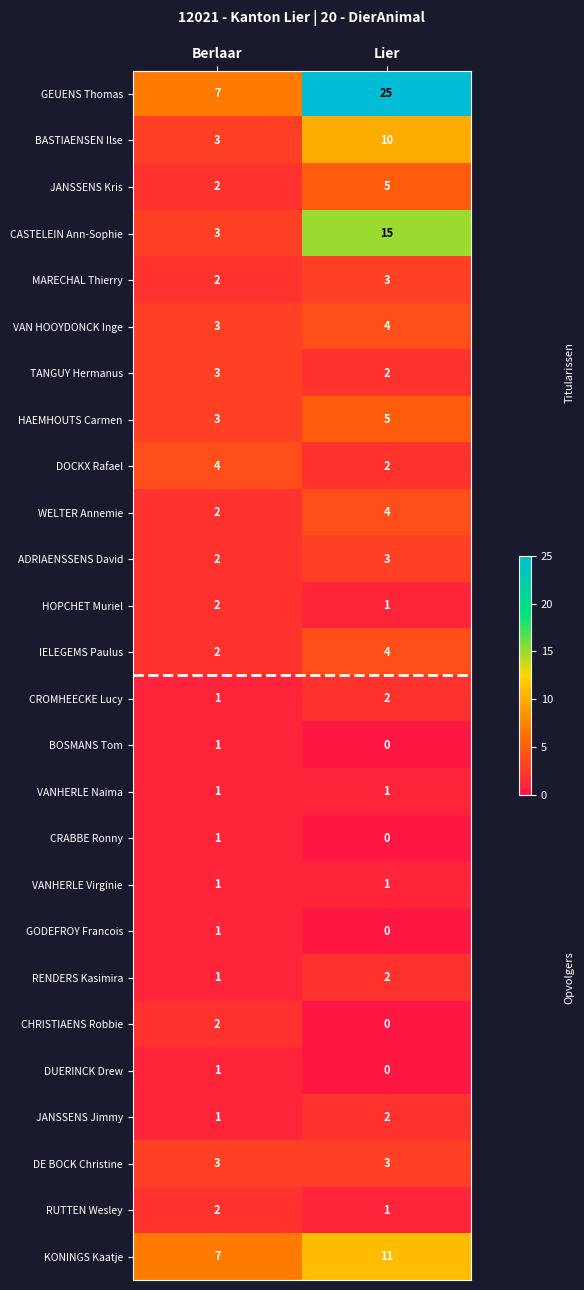

Is the value of WELTER Annemie at Lier greater than the value of VANHERLE Naima at Lier?

Yes